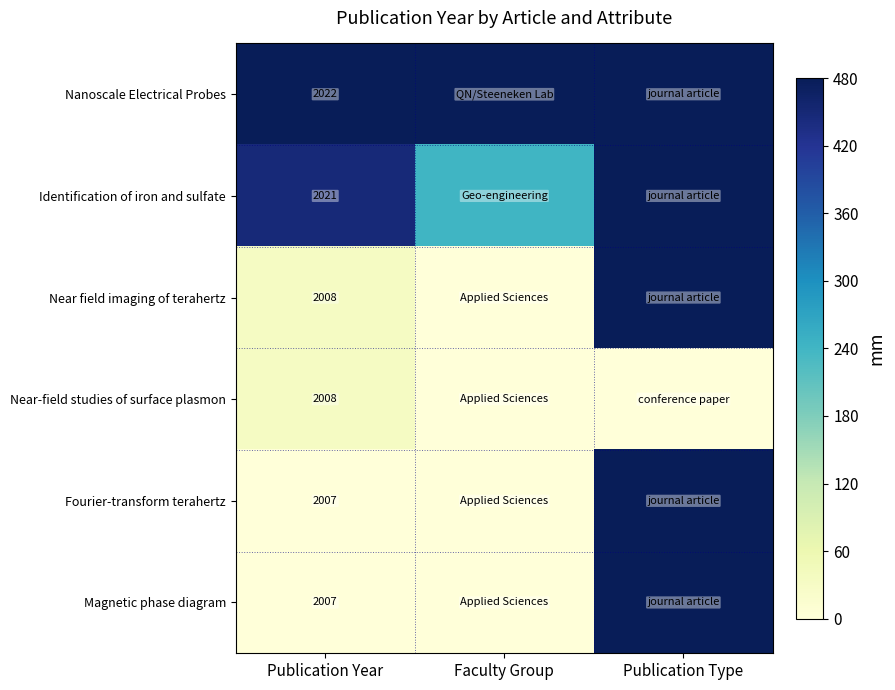

What is the total value across all series at Faculty Group?

720